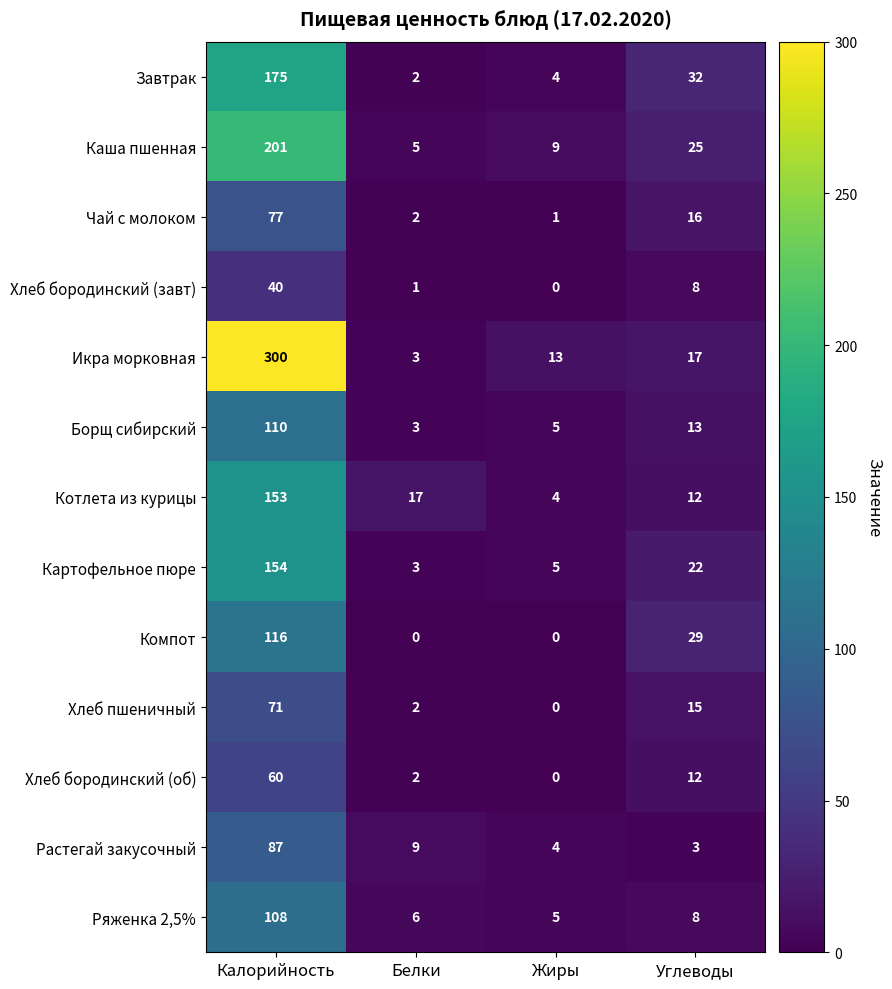

List the series in order of their peak value, highest first.

Икра морковная, Каша пшенная, Завтрак, Картофельное пюре, Котлета из курицы, Компот, Борщ сибирский, Ряженка 2,5%, Растегай закусочный, Чай с молоком, Хлеб пшеничный, Хлеб бородинский (об), Хлеб бородинский (завт)